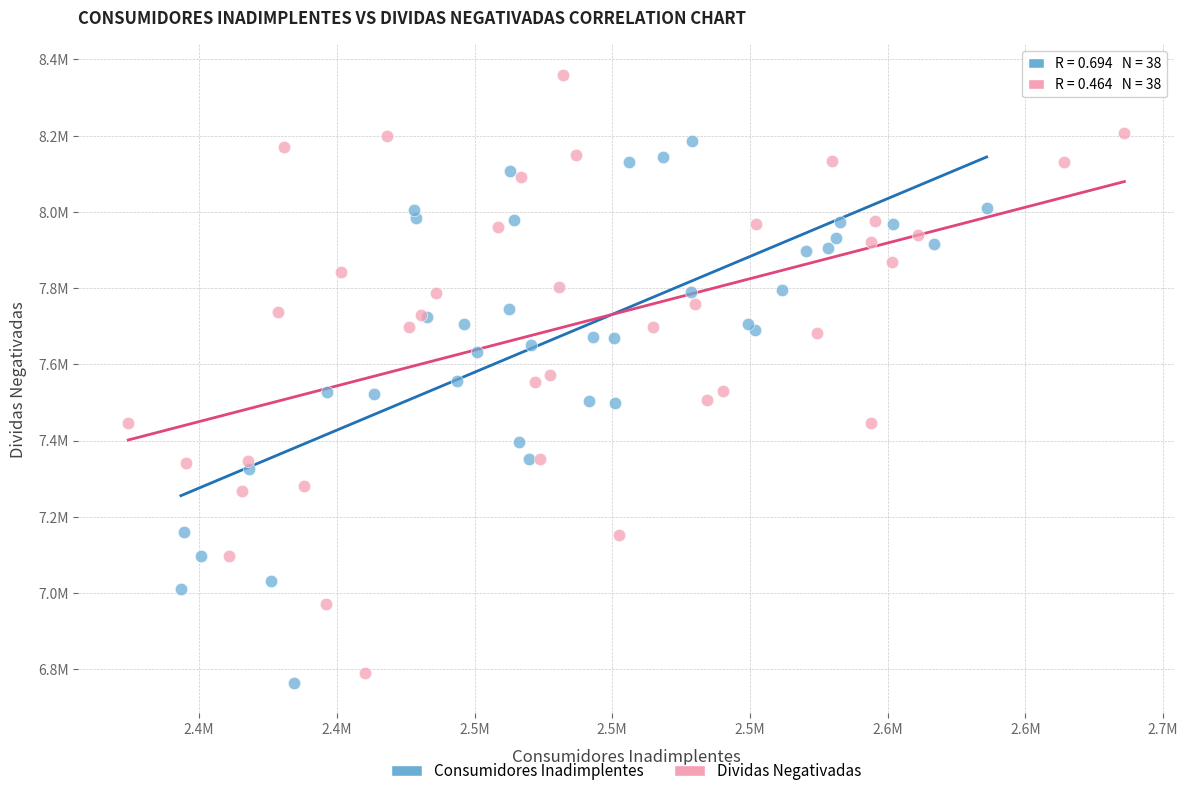

What are all the series names shown in the legend?

Consumidores Inadimplentes, Dividas Negativadas